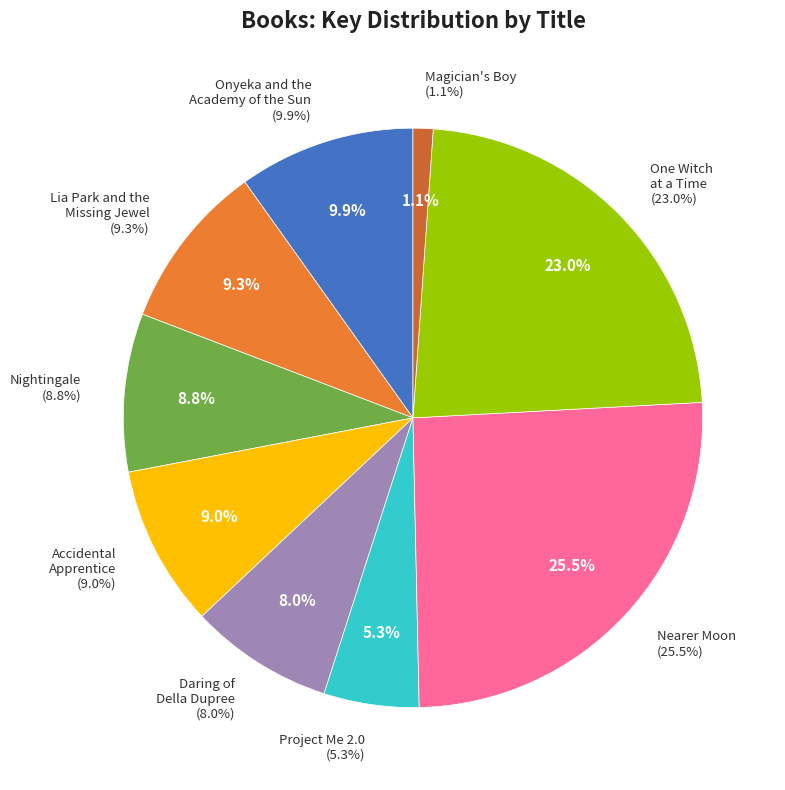

To the nearest percent, what is the difference between the Nightingale and Nearer Moon slice percentages?

17%